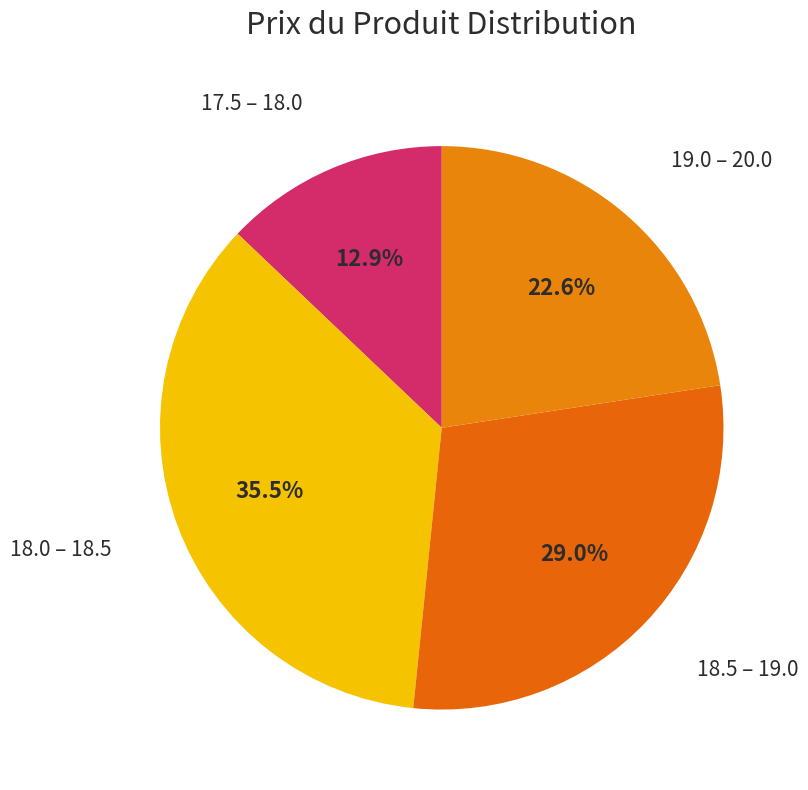

Rank the categories by value from highest to lowest.

18.0 – 18.5, 18.5 – 19.0, 19.0 – 20.0, 17.5 – 18.0